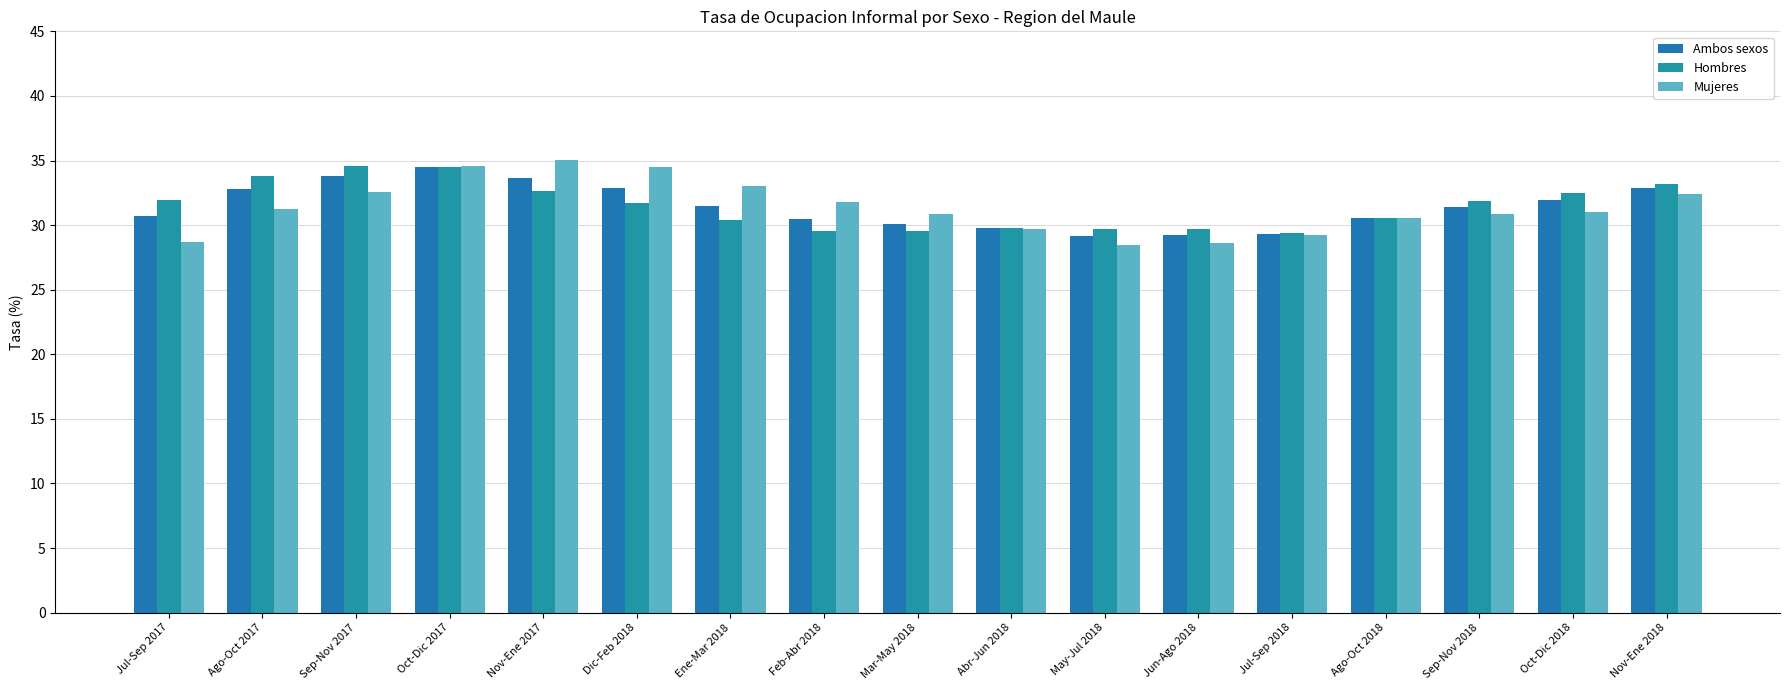

What is the sum of the Hombres values at Ene-Mar 2018 and Oct-Dic 2018?

63.0